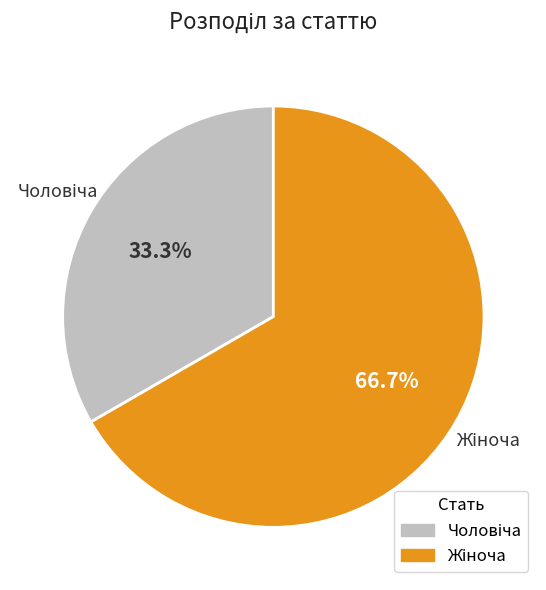

Does any single category account for the majority?

Yes